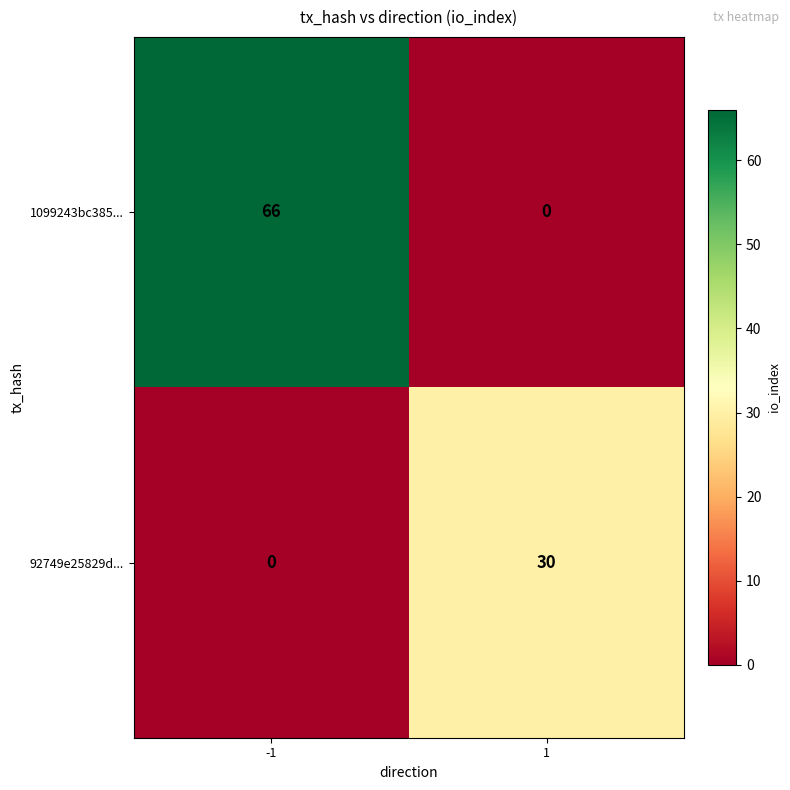

What is the maximum value shown in the chart?

66